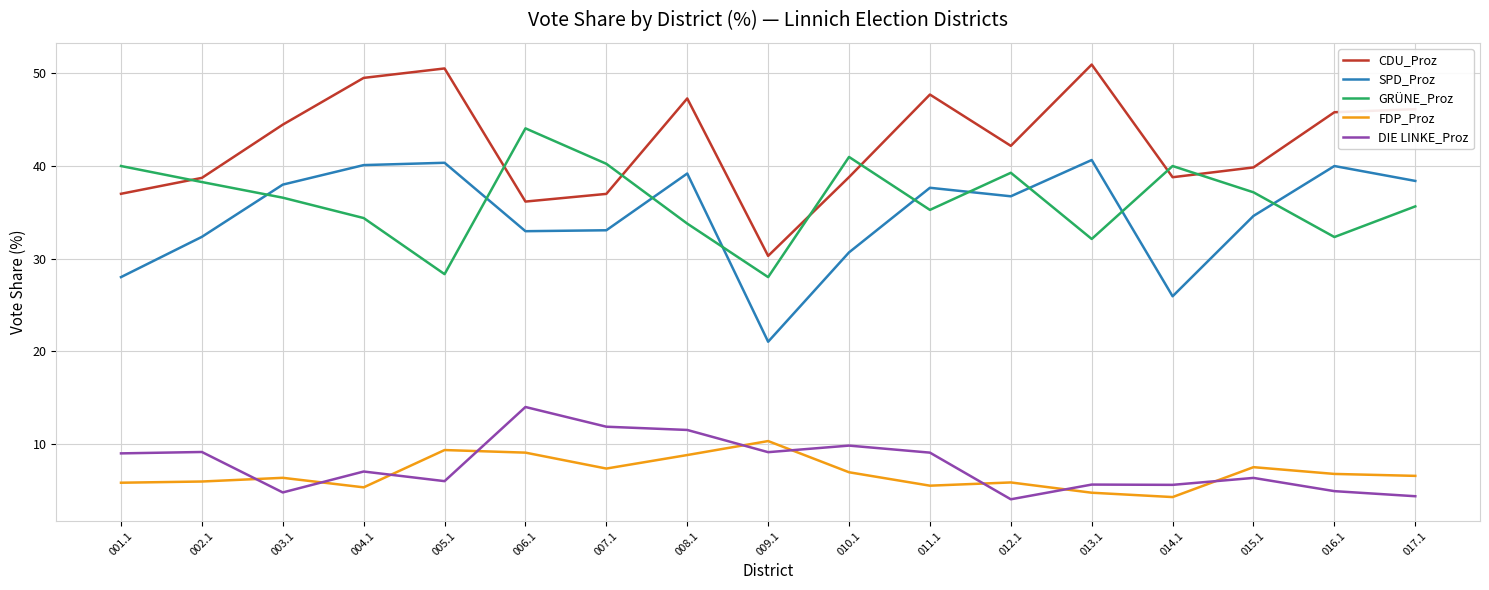

True or false: CDU_Proz and FDP_Proz intersect in this chart.

False